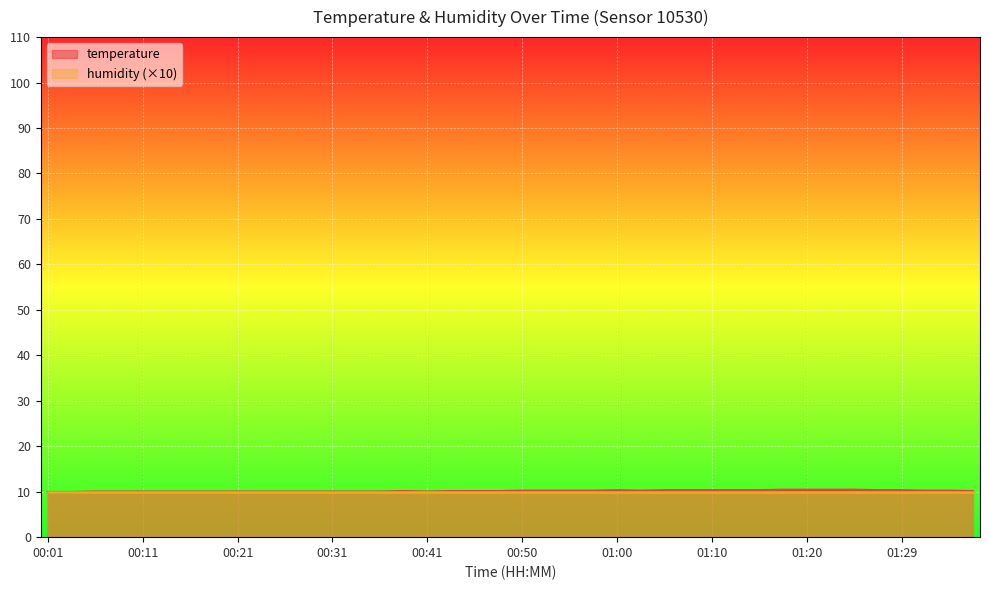

Which label corresponds to the largest value in the chart?

01:17